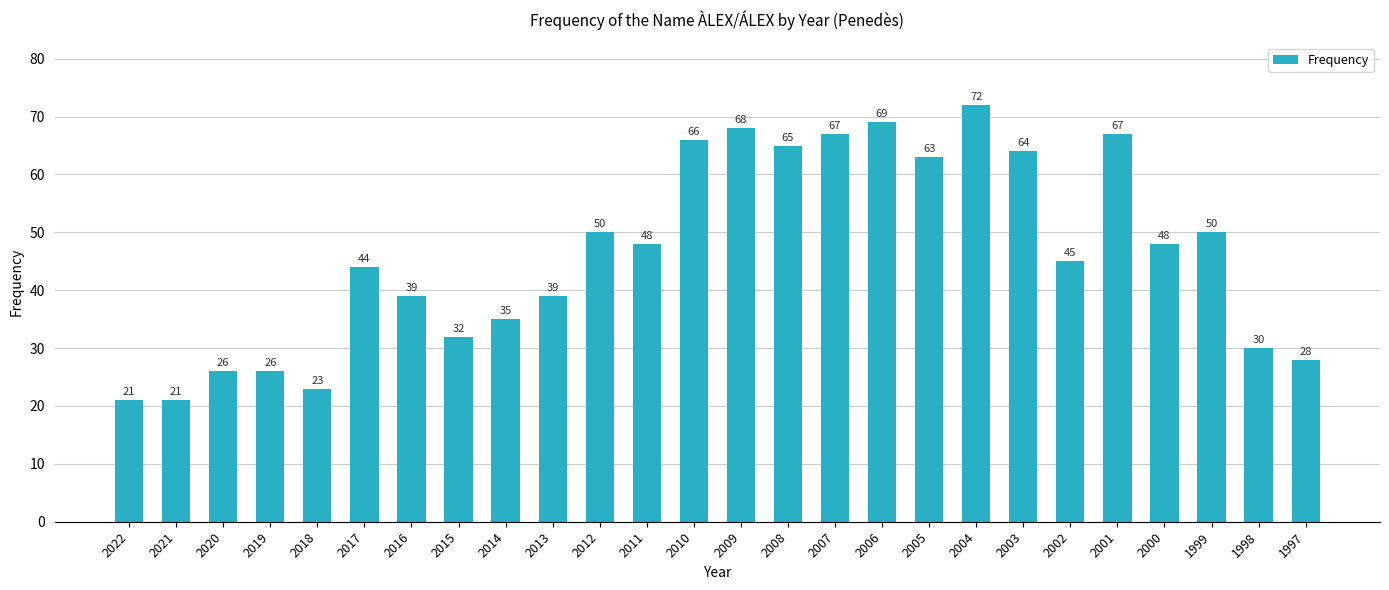

What is the difference between the maximum and minimum values?

51